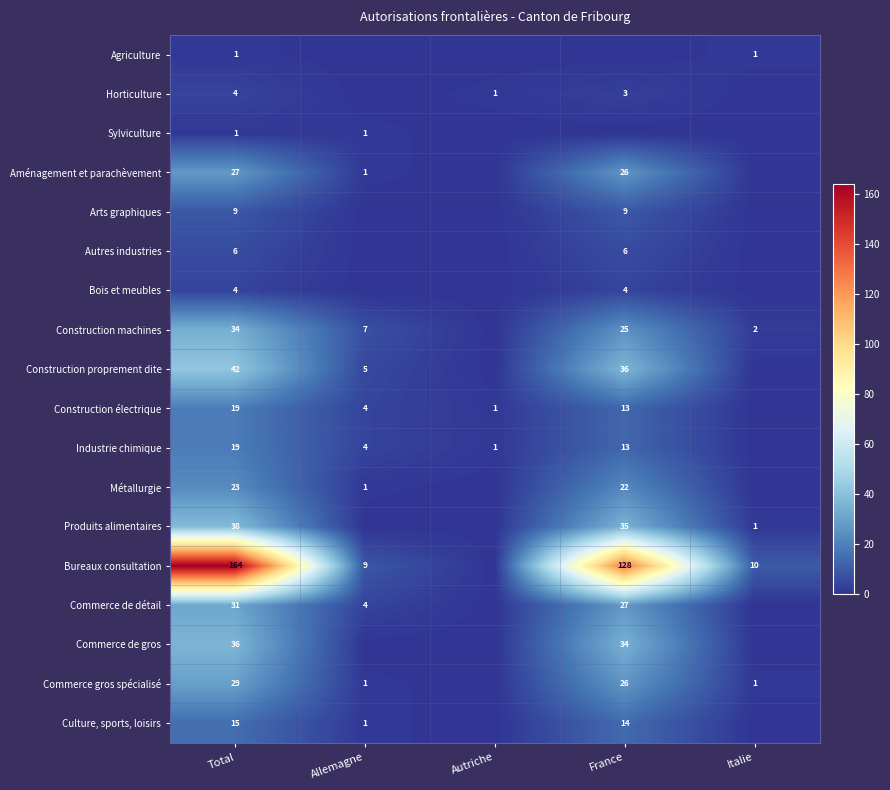

Is it true that Construction électrique equals 31 at Total?

False